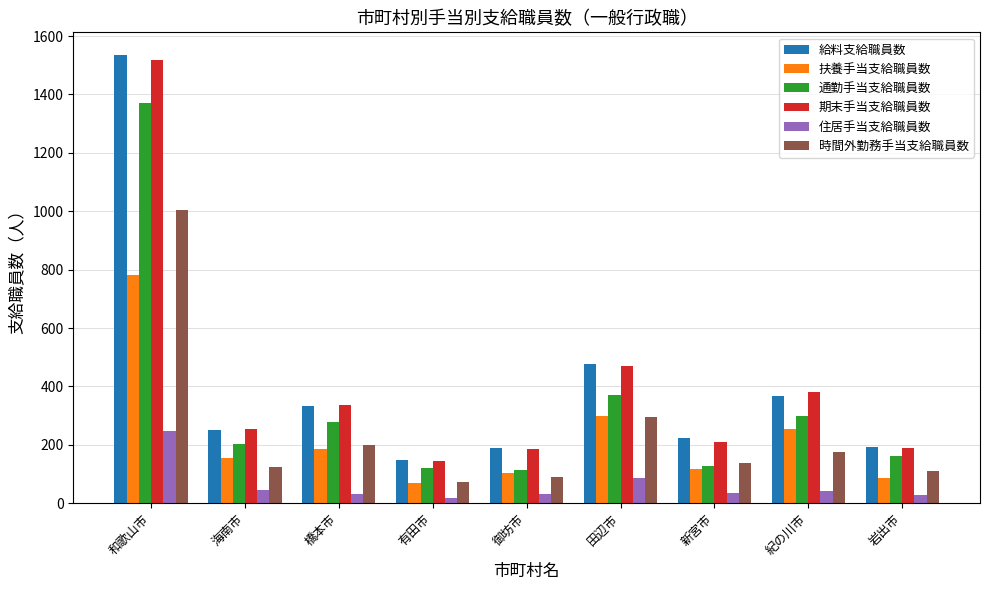

Where does the 時間外勤務手当支給職員数 series first go above 136?

和歌山市